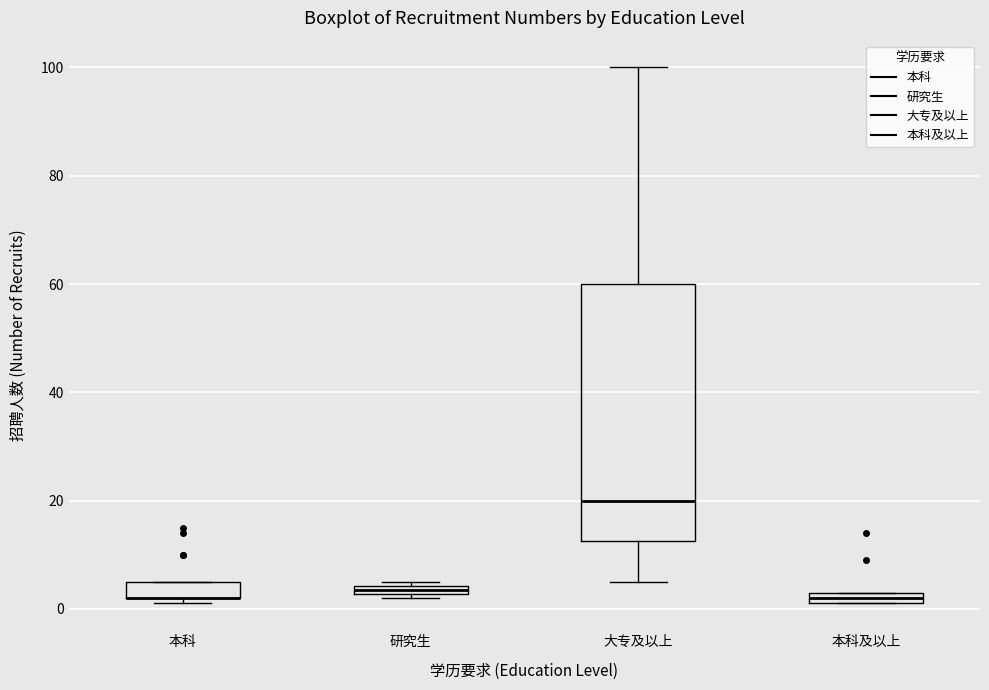

Which box is the tallest, from its lower edge to its upper edge?

大专及以上